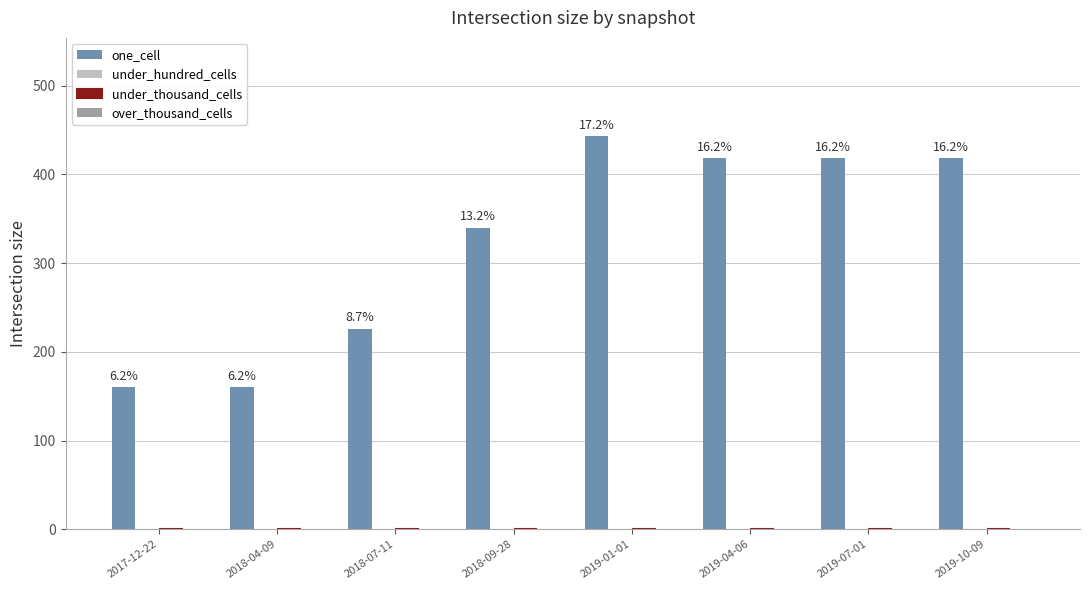

How many bars are there in total?

8